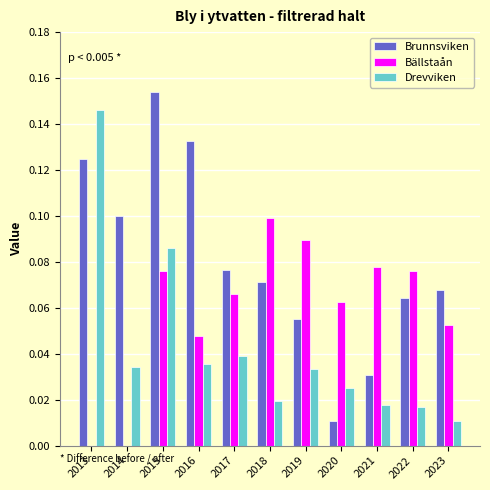

At which label does Drevviken reach its peak?

2013